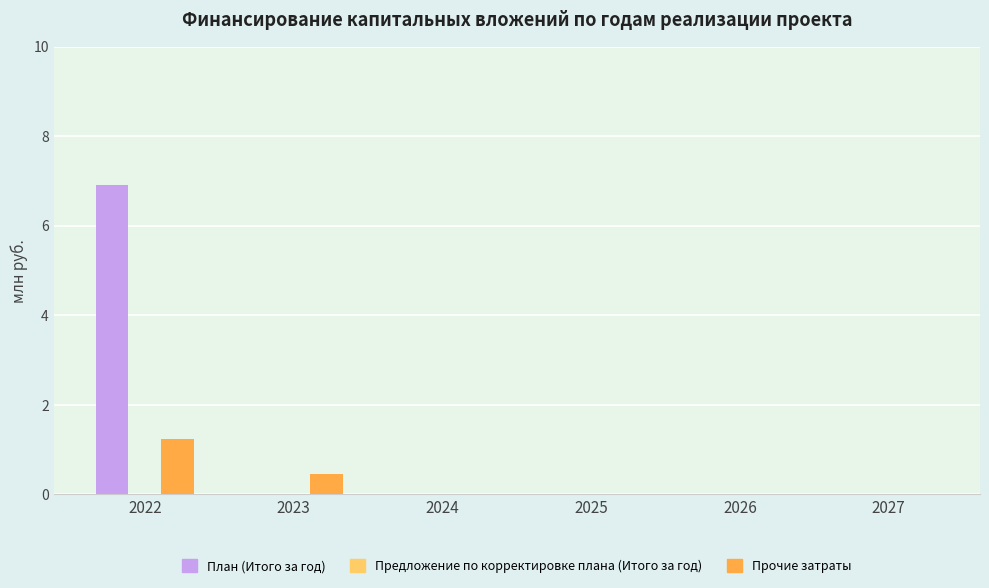

Is it true that План (Итого за год) equals 6.9 at 2022?

True